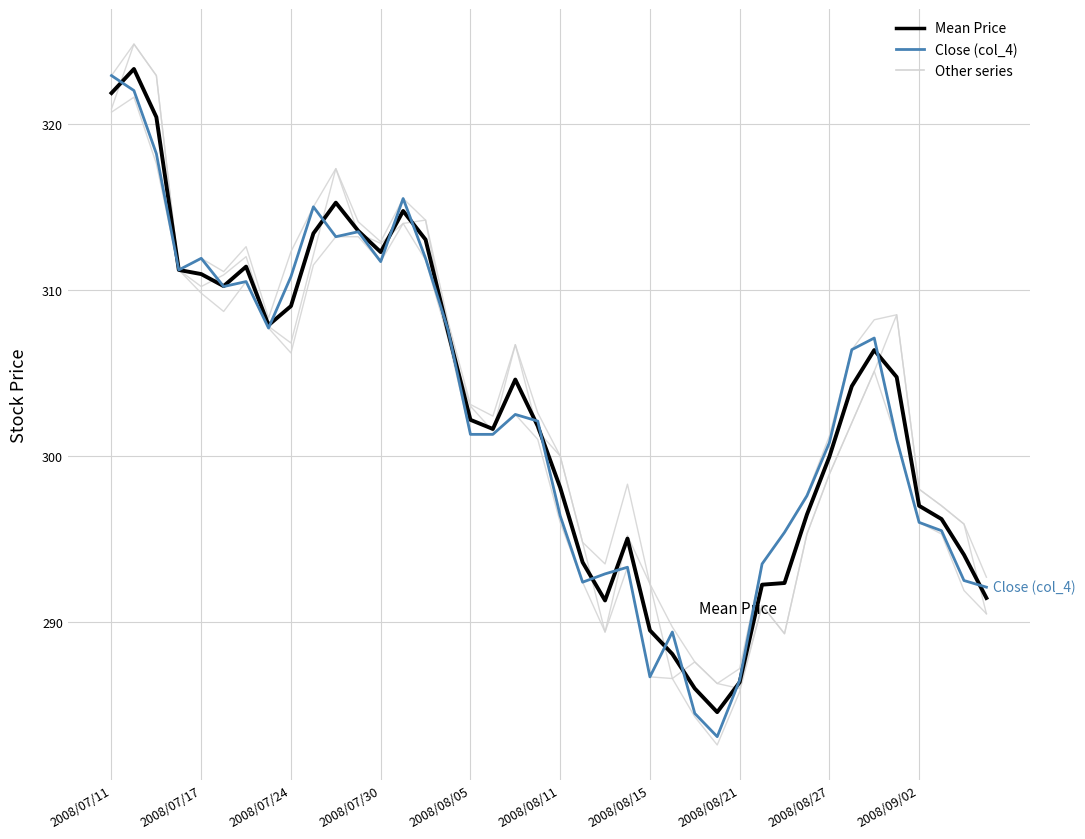

Does the chart display data point markers on the line(s)?

No